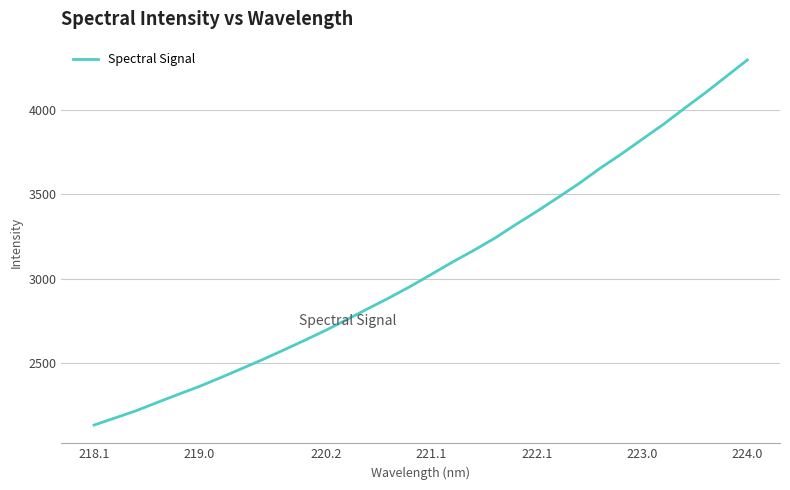

What is the smallest value displayed?

2130.3